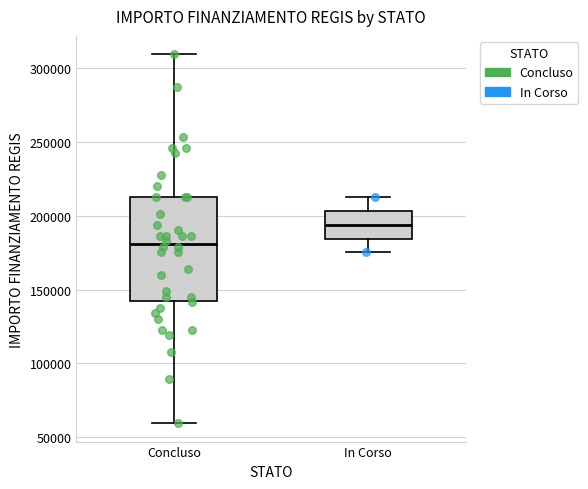

Reading left to right, transcribe this box plot: for each box, give where its median line is, the range the box spans, and where its two whiskers end, as read against the y-axis. The values are not printed on the chart, so give them approximately, as read against the axis.

Concluso: median 180000, box 145000 to 210000, whiskers 60000 to 310000
In Corso: median 195000, box 185000 to 205000, whiskers 175000 to 210000